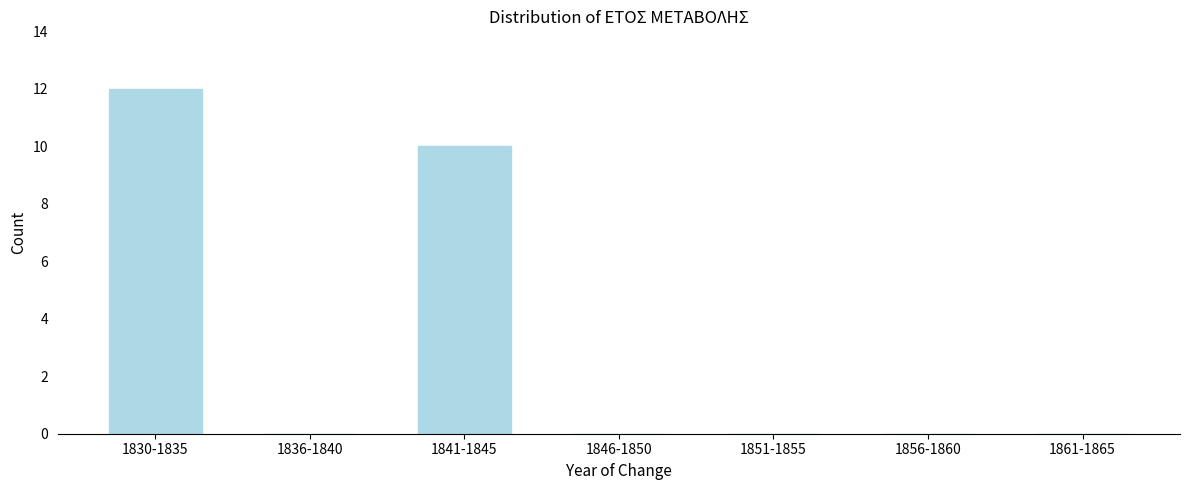

Reading right to left, list all the values displayed in this chart.

1861-1865=0	1856-1860=0	1851-1855=0	1846-1850=0	1841-1845=10	1836-1840=0	1830-1835=12